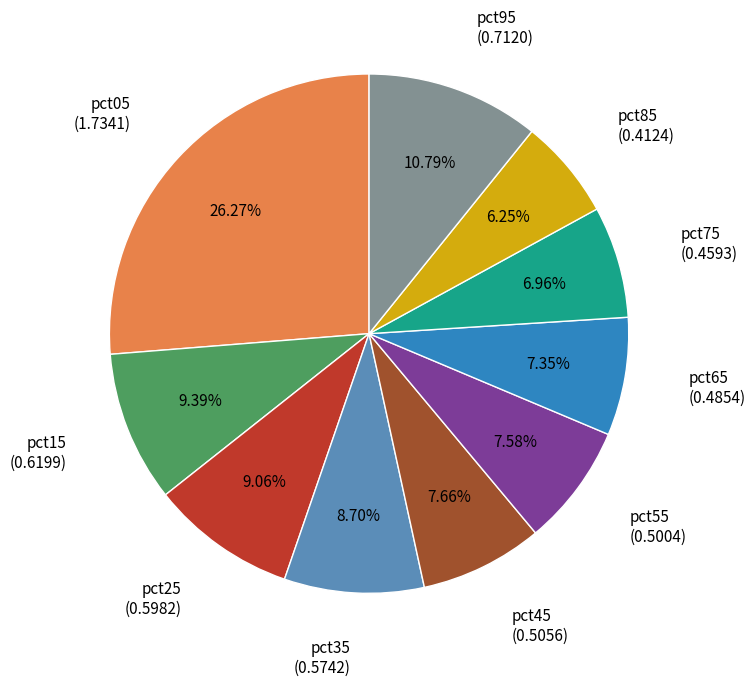

The pct65 slice represents 13% of the pie. True or false?

False